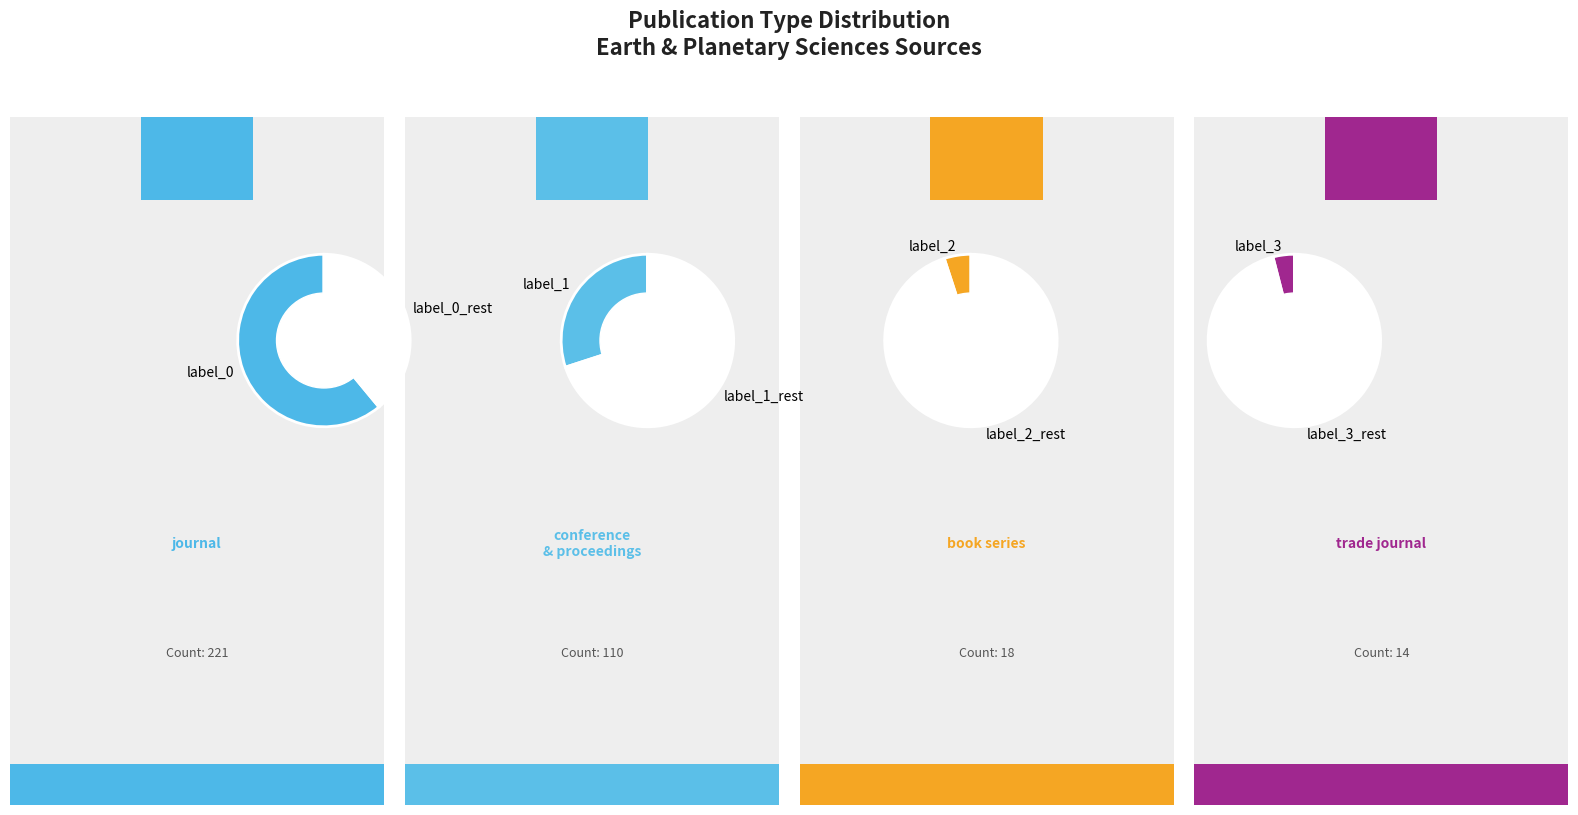

To the nearest percent, what is the average slice percentage?

25%